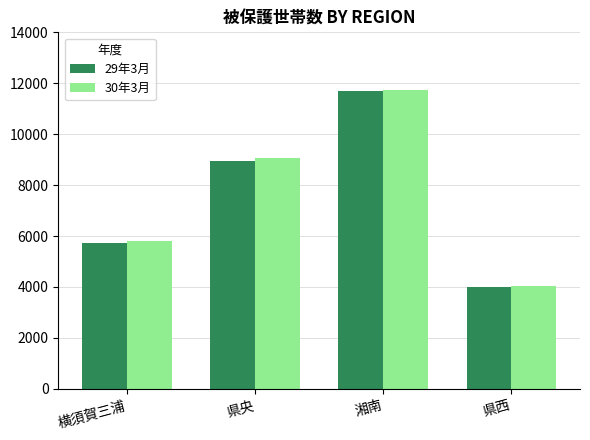

At which label is 29年3月 closest to 7845?

県央